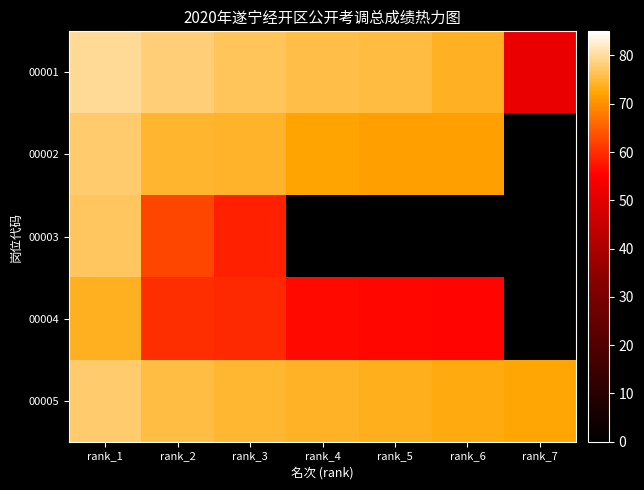

At which category is the sum across all series the highest?

rank_1